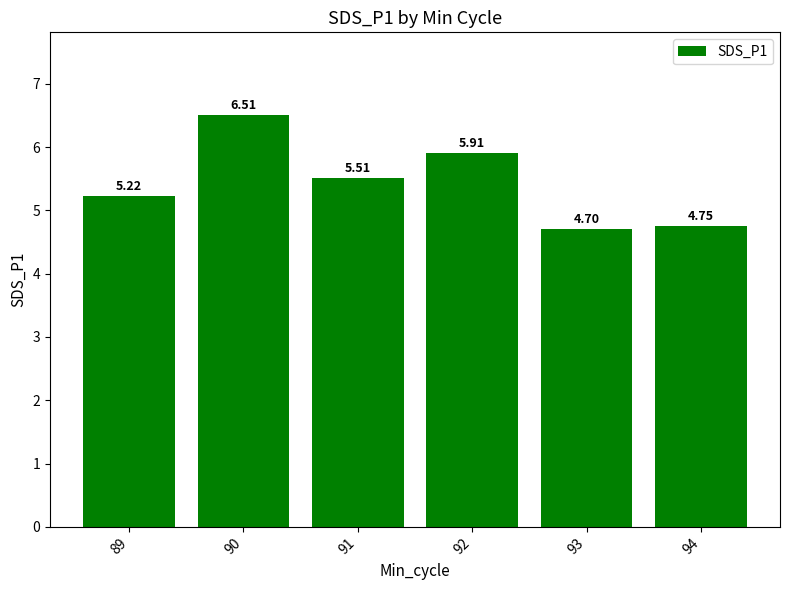

Rank the categories by value from highest to lowest.

90, 92, 91, 89, 94, 93